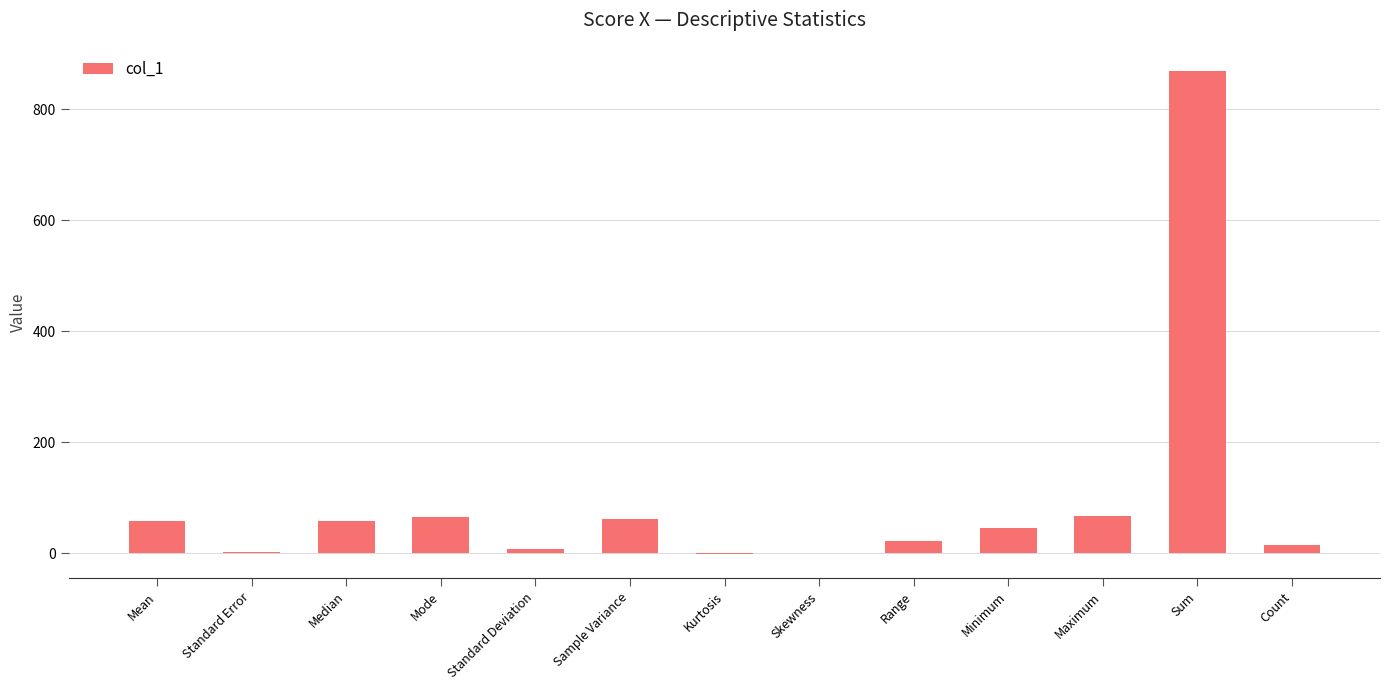

Count the number of categories in the chart.

13